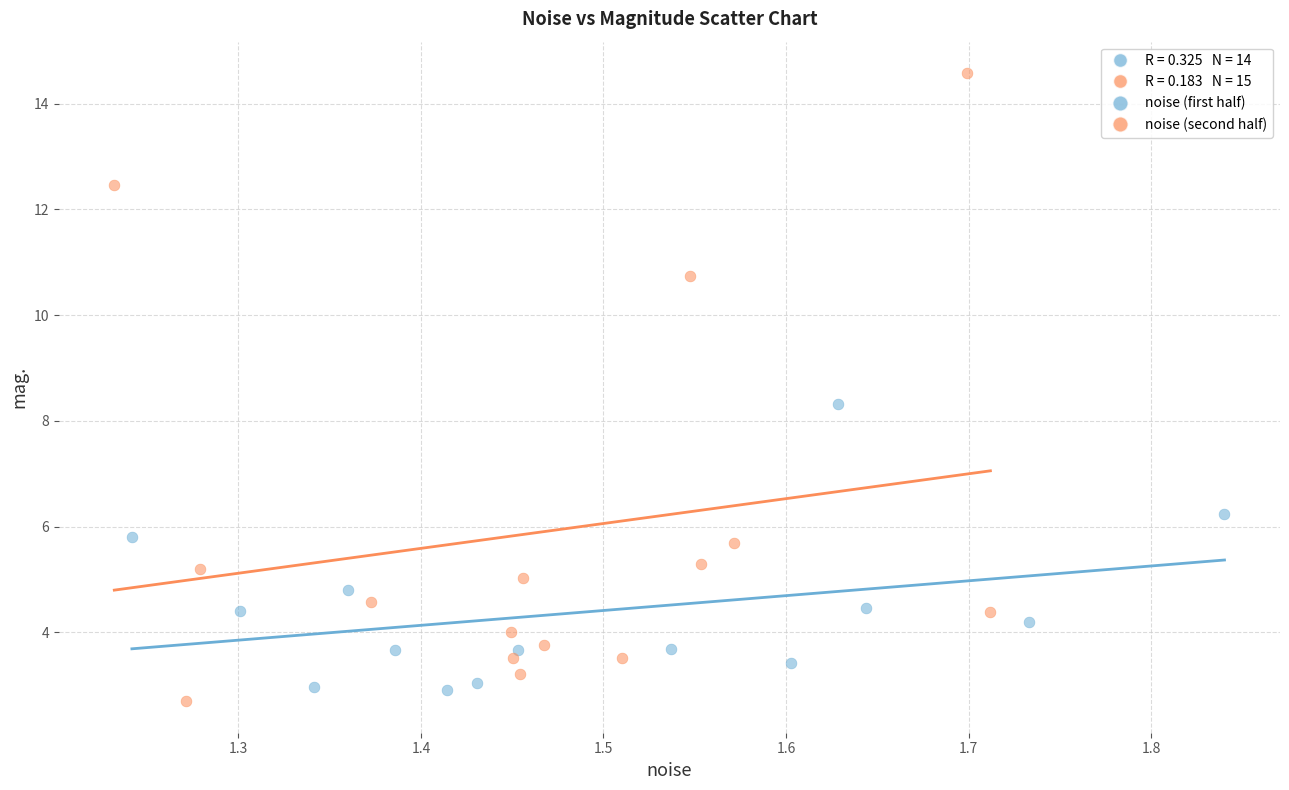

Which series reaches the maximum Y coordinate?

noise (second half)